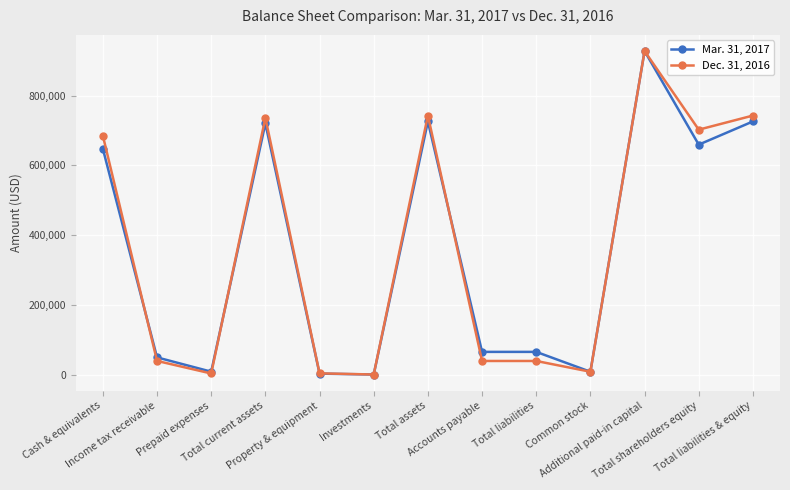

Where do Dec. 31, 2016 and Mar. 31, 2017 first cross each other?

Cash & equivalents and Income tax receivable